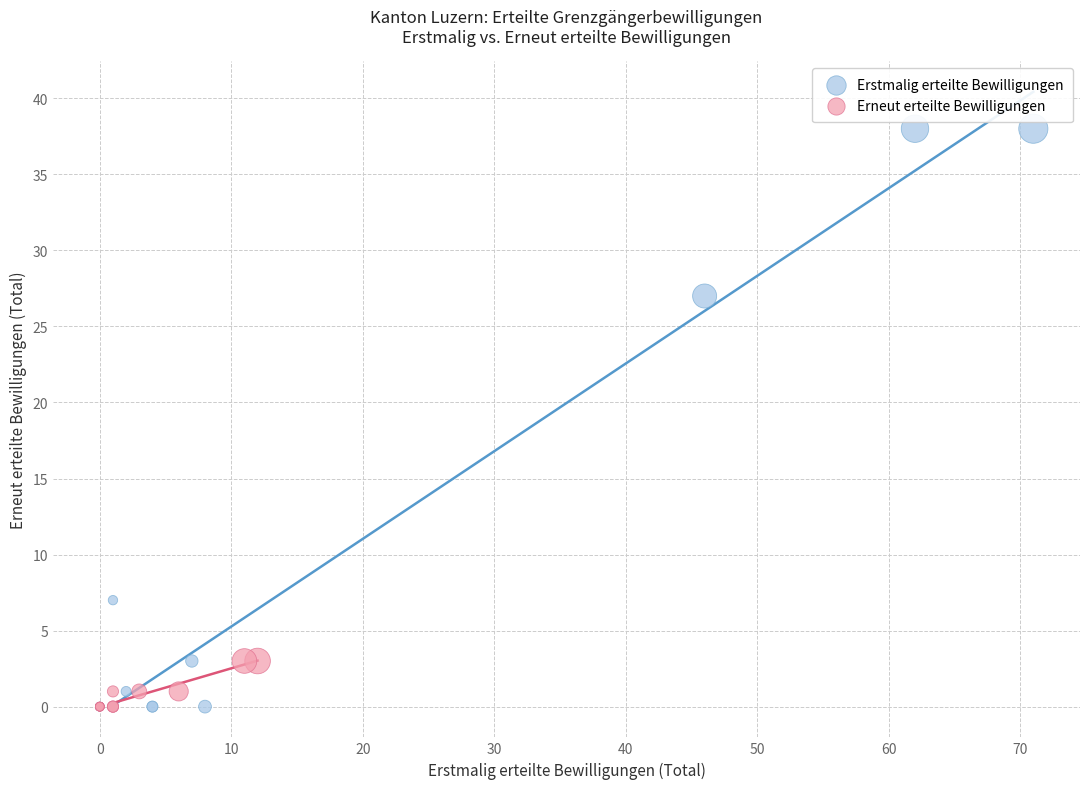

Which series has the largest Y range (max minus min)?

Erstmalig erteilte Bewilligungen